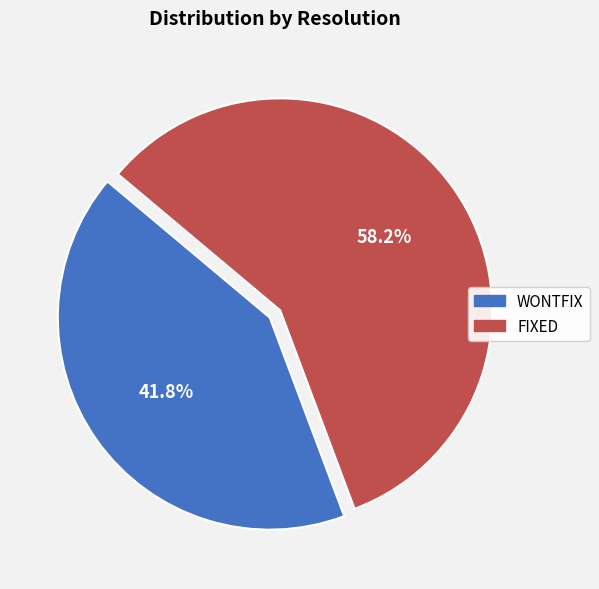

What is the ratio of the value at WONTFIX to the value at FIXED?

0.7